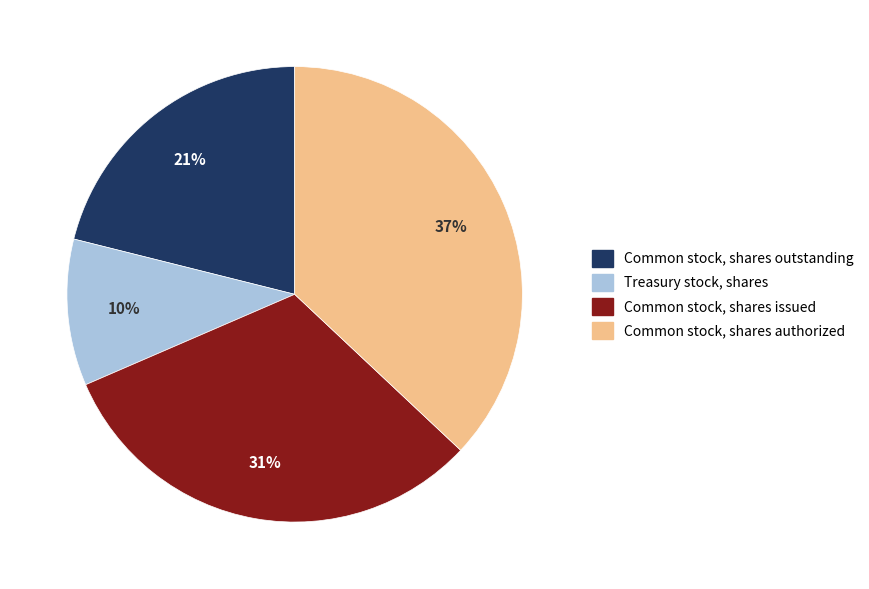

To the nearest percent, what percentage of the pie is Common stock, shares issued?

31%